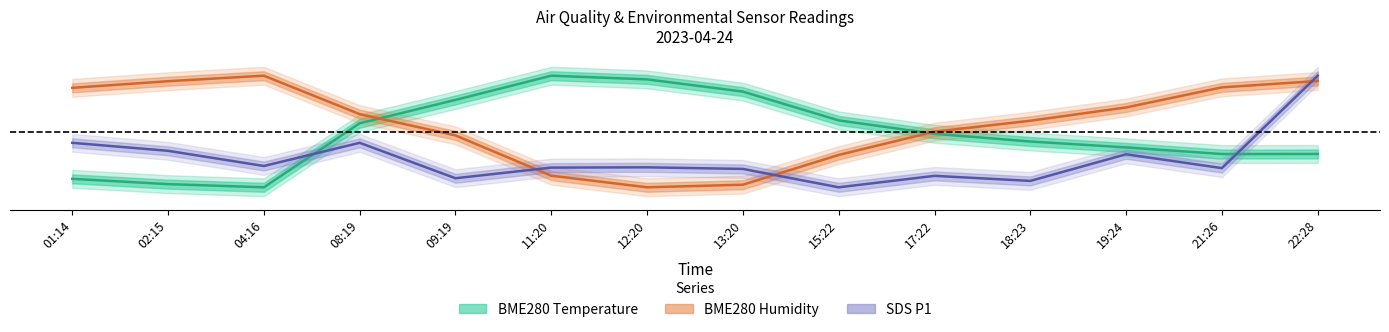

Read the SDS_P1 value at 21:26.

-0.3